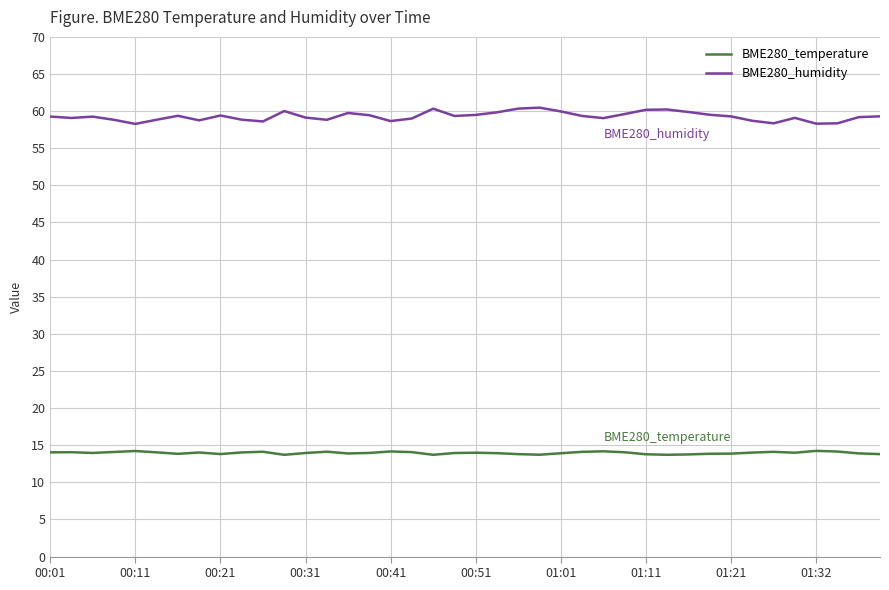

True or false: BME280_temperature and BME280_humidity cross at least once.

False